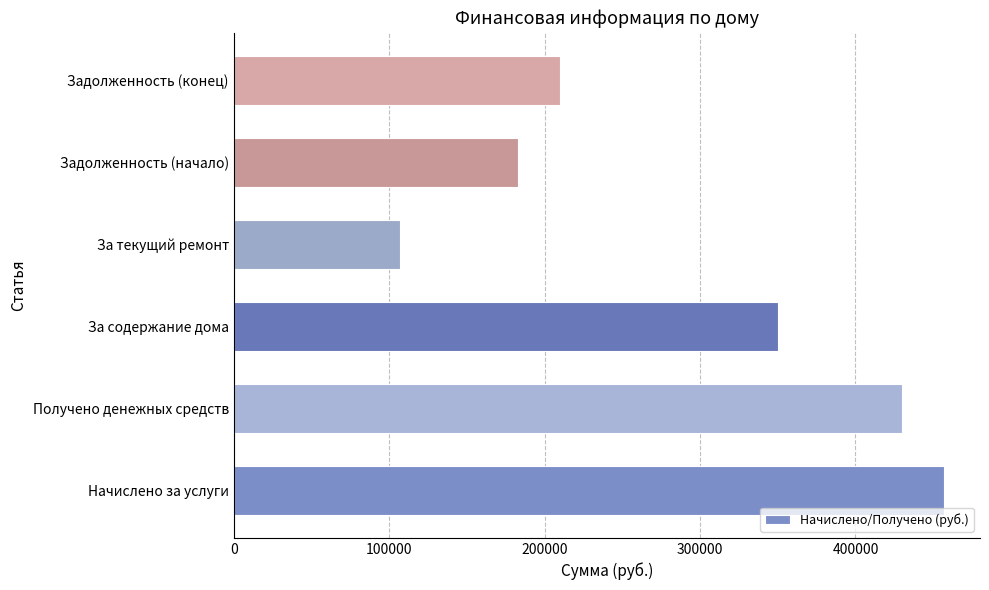

Are the bars horizontal?

Yes